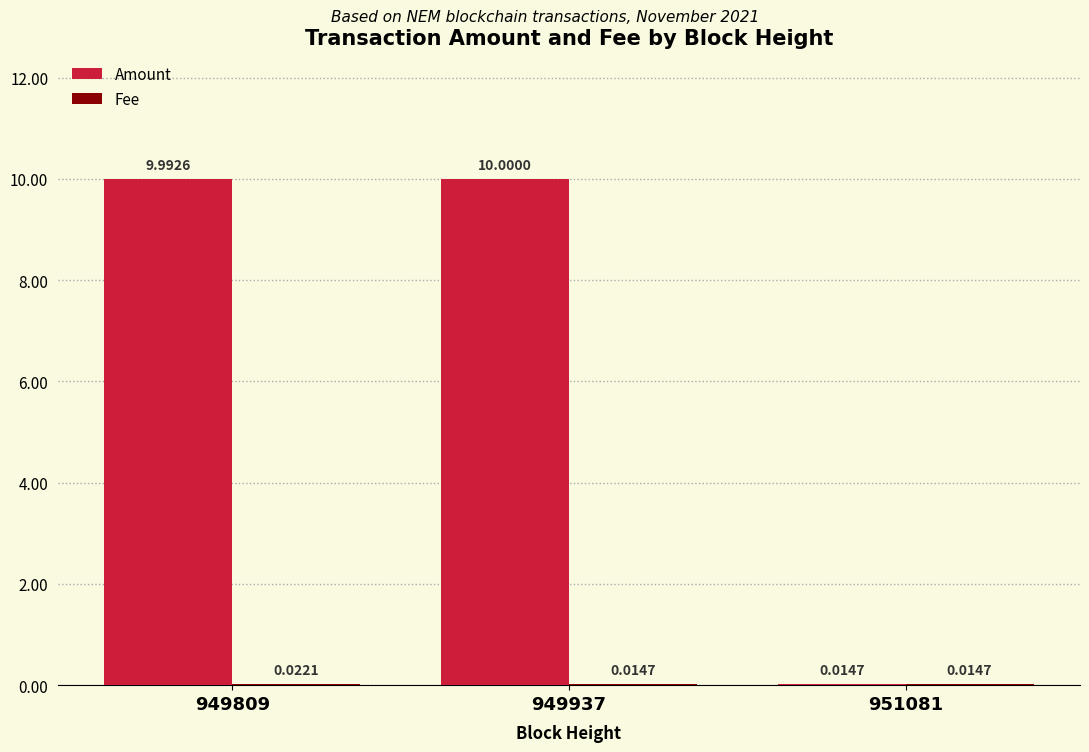

Which series has the largest total across all categories?

Amount